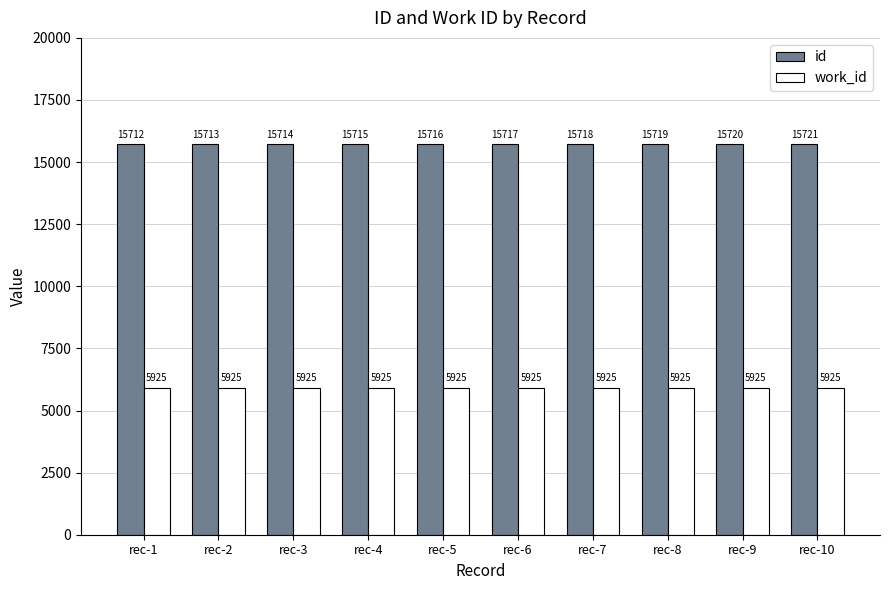

Rank the series by their maximum value, from lowest to highest.

work_id, id